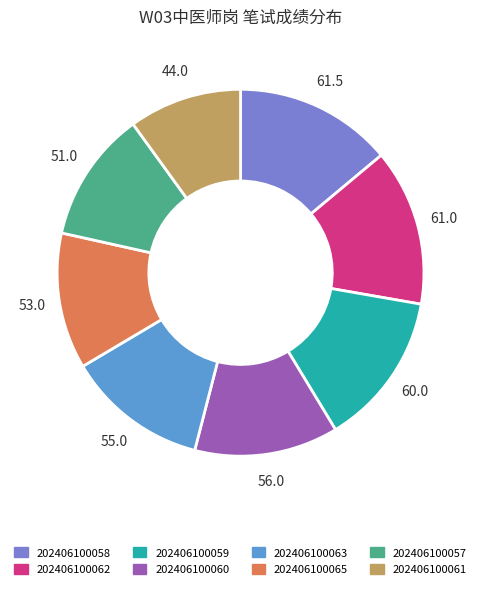

Combined, do 202406100060 and 202406100059 account for over 50%?

No